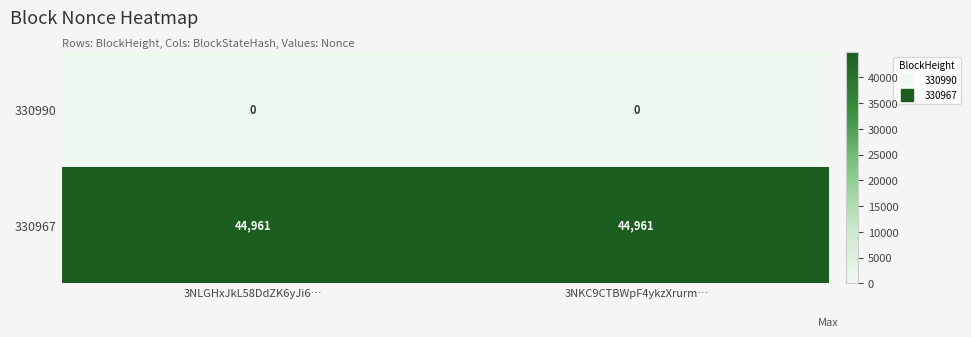

Rank the series by their average value, from lowest to highest.

330990, 330967